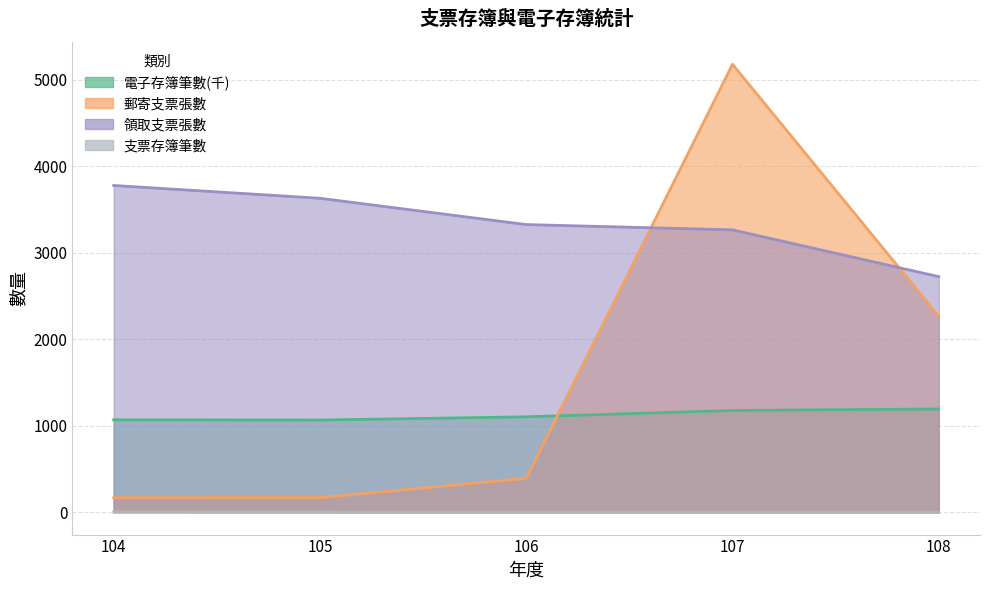

True or false: 領取支票張數 has more than 1 interior local peaks.

False